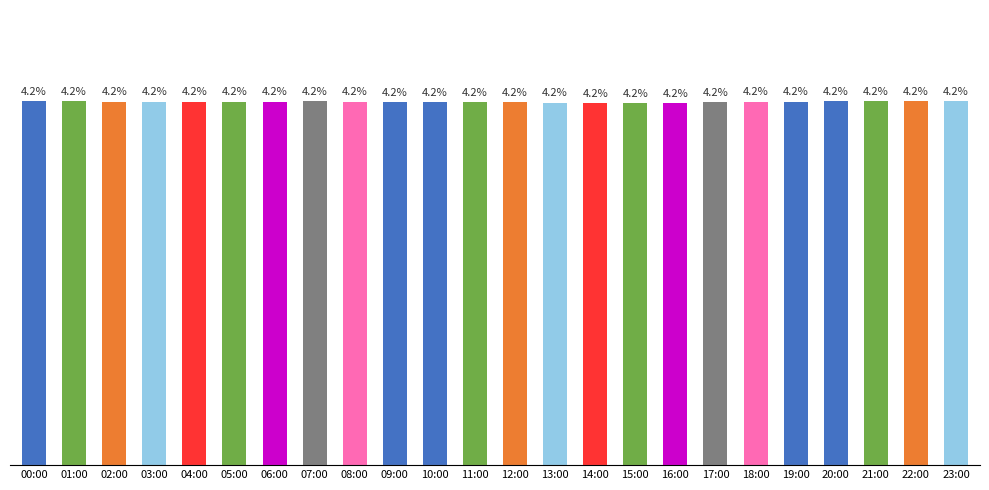

What is the label of the 20th bar from the left?

19:00